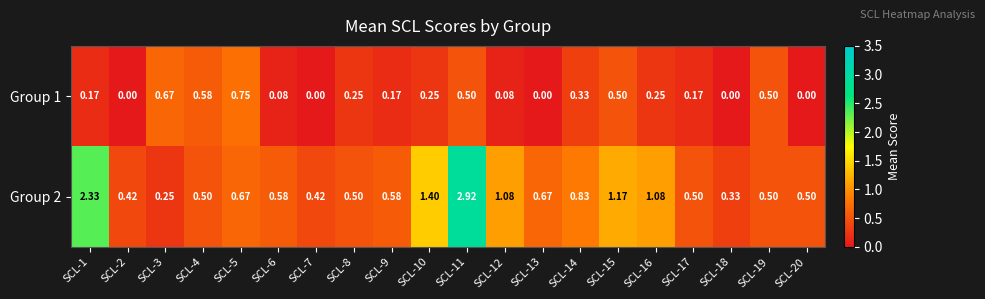

Between SCL-6 and SCL-14, which series saw the biggest shift?

Group 1